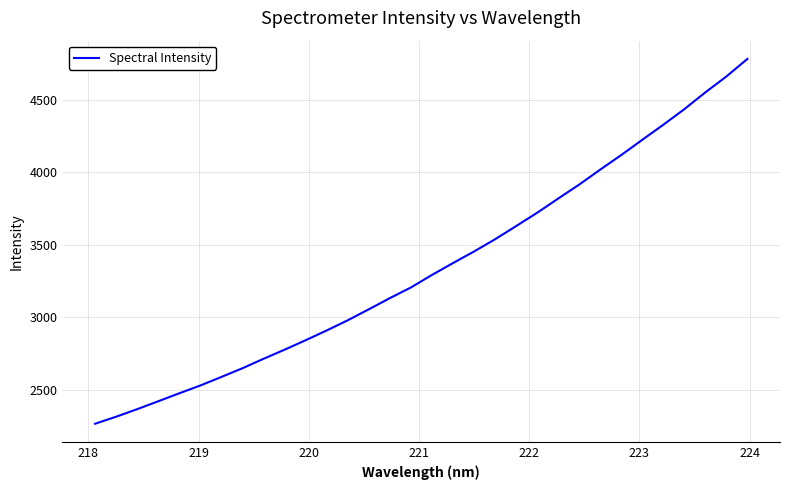

True or false: there are more than 1 points higher than both neighbors.

False